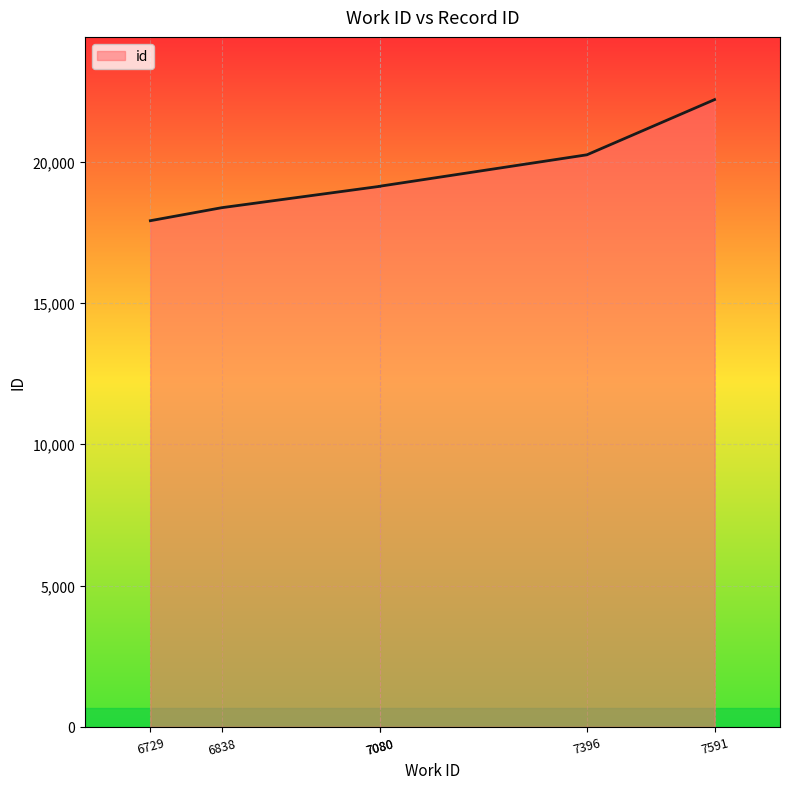

True or false: the data shows 17906 at 6729.

True